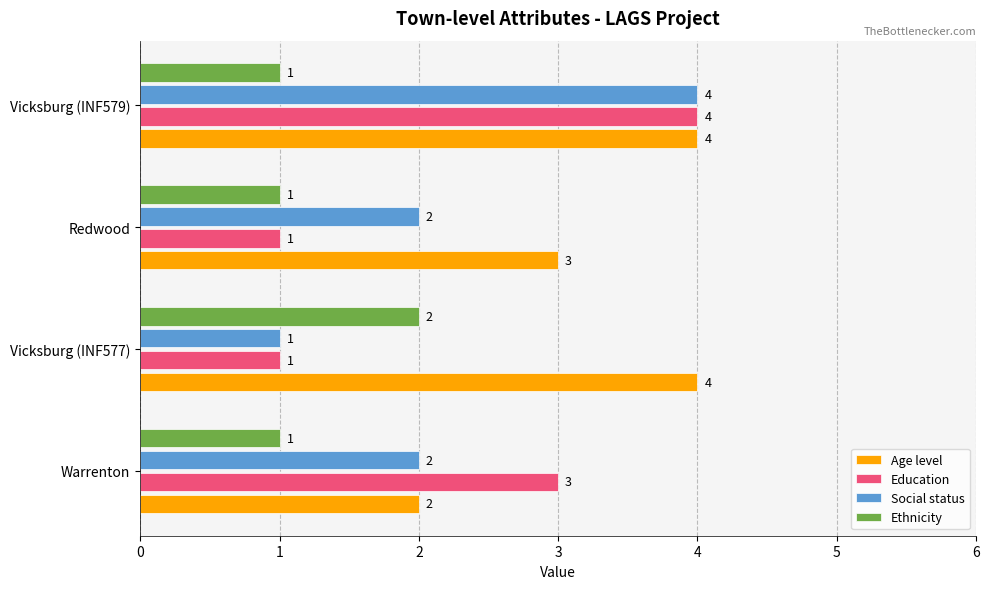

What is the total value across all series at Vicksburg (INF577)?

8